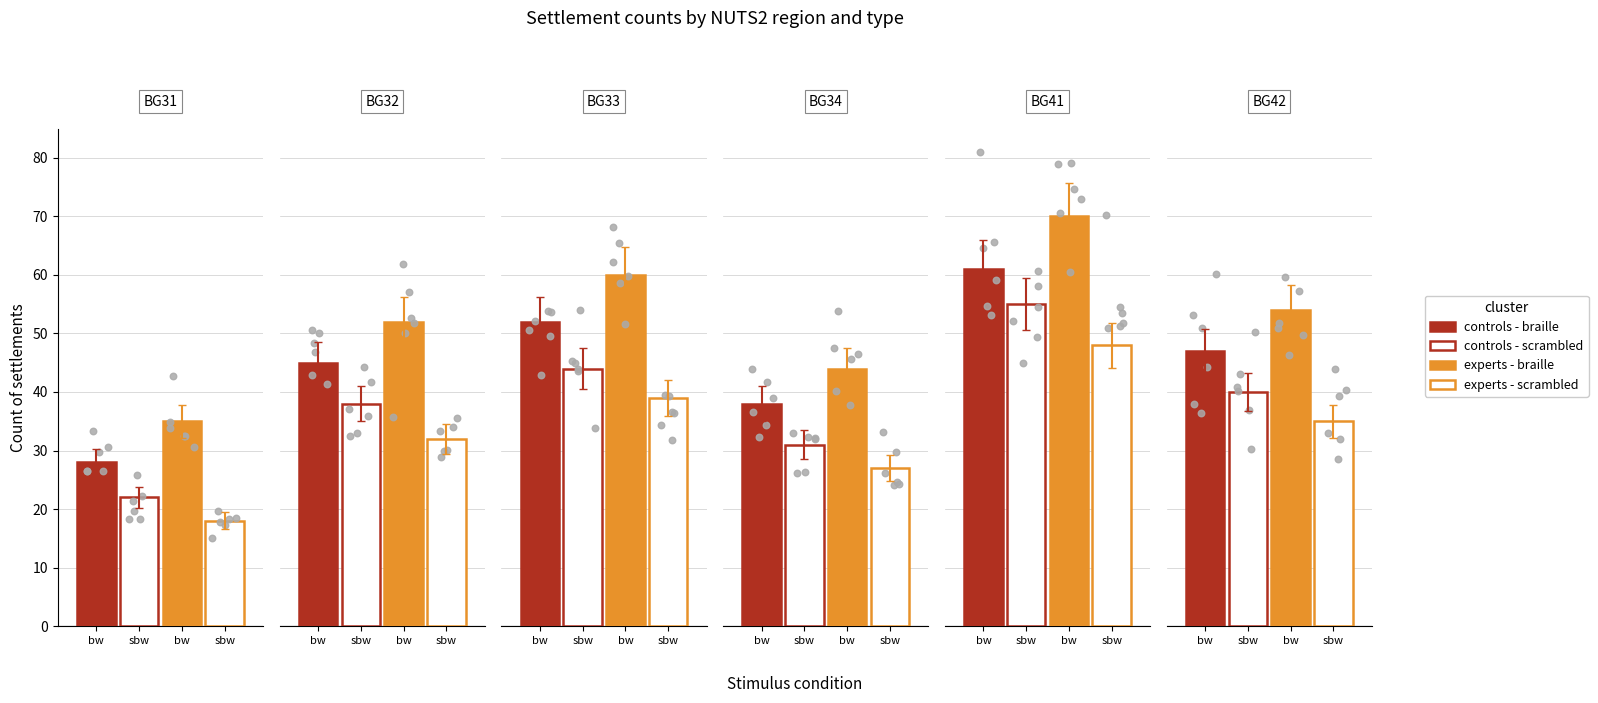

Which series reaches the maximum Y coordinate?

experts - braille